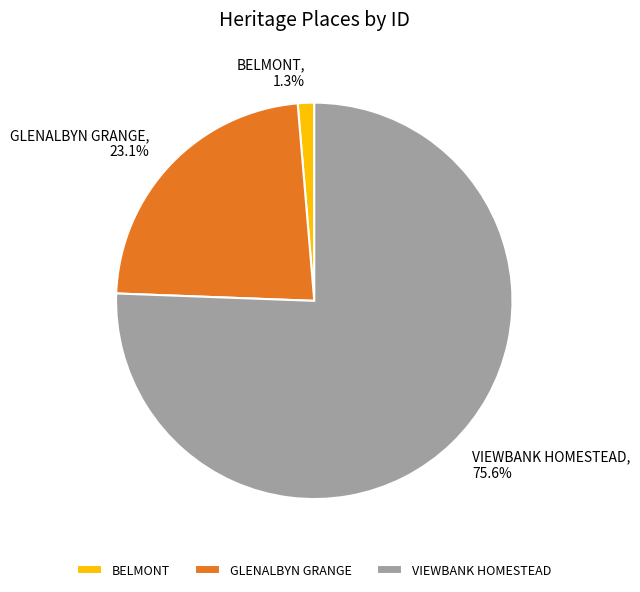

Which has a higher value, VIEWBANK HOMESTEAD or GLENALBYN GRANGE?

VIEWBANK HOMESTEAD